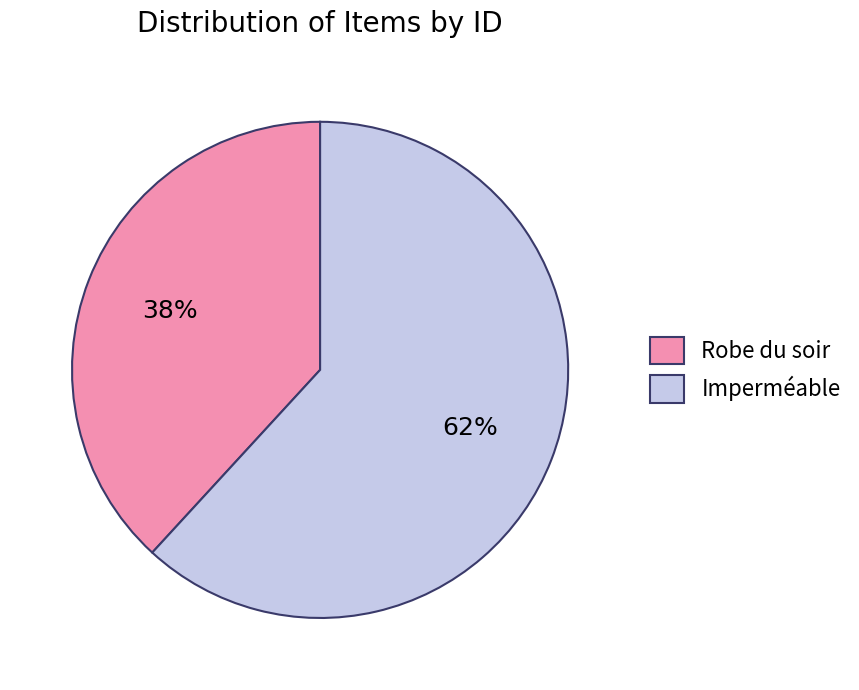

The Robe du soir slice represents 50% of the pie. True or false?

False